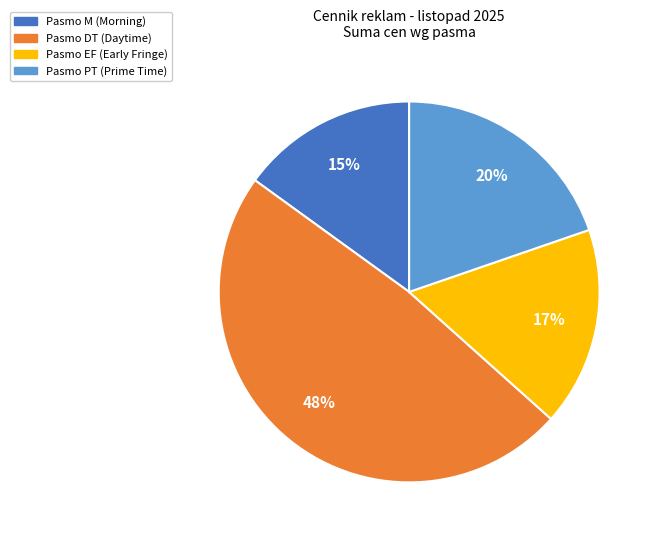

To the nearest percent, what is the average slice percentage?

25%